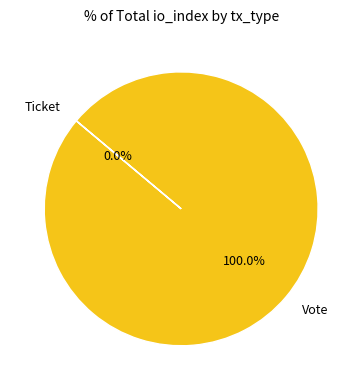

To the nearest percent, what is the difference between the largest and smallest slice percentages?

100%